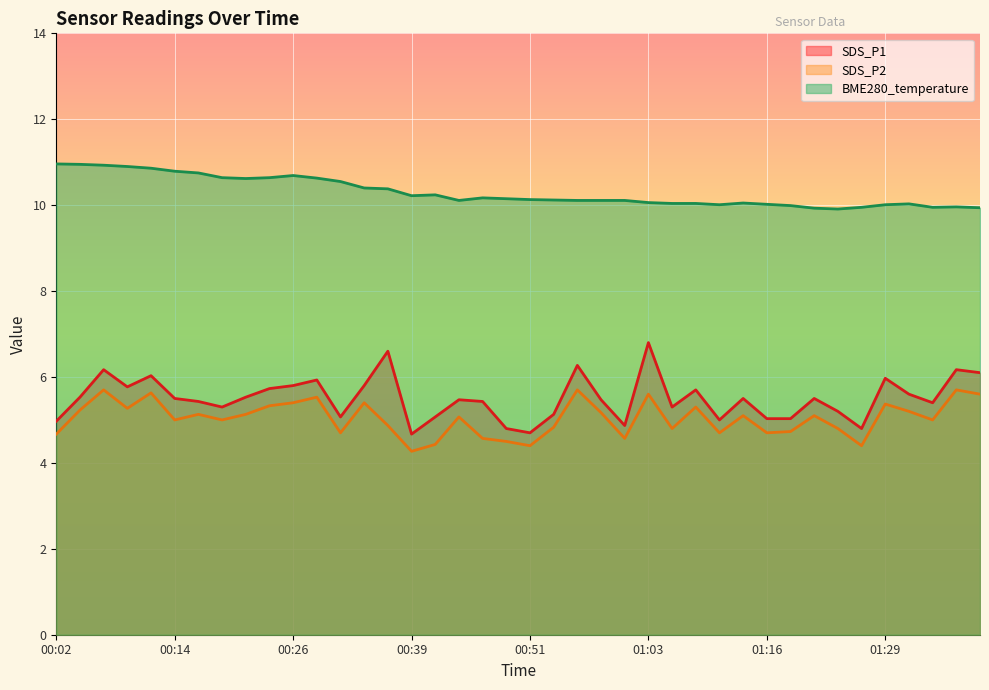

True or false: SDS_P1 has more than 0 interior local peaks.

True